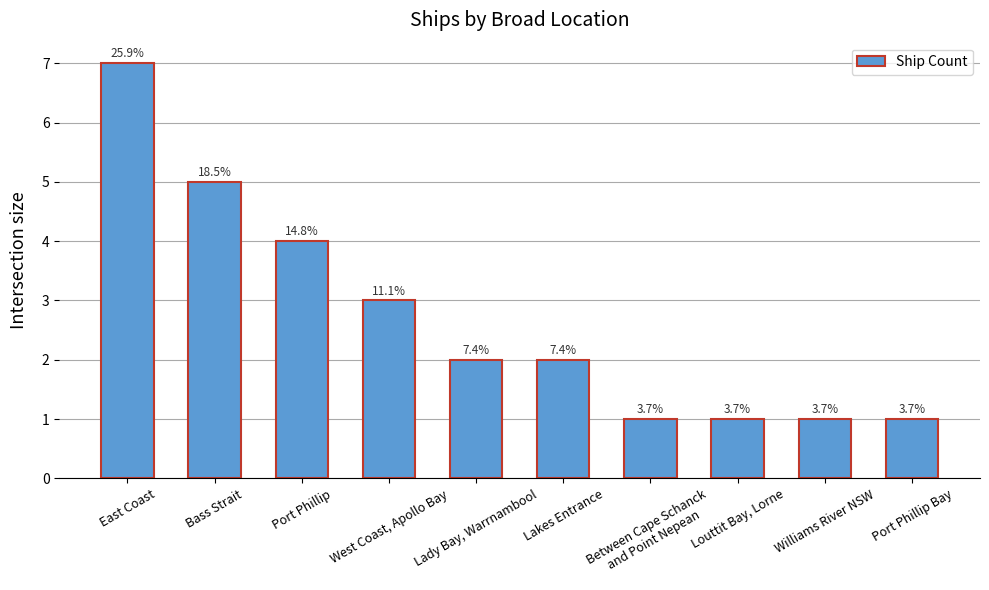

True or false: the data shows 3 at West Coast, Apollo Bay.

True